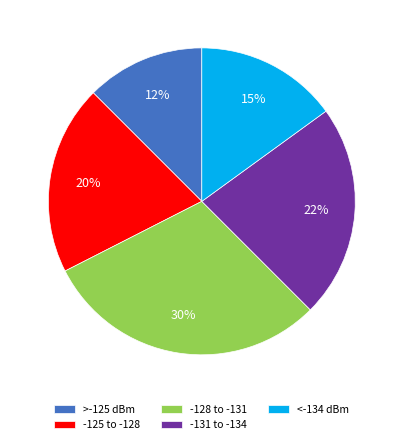

Between -128 to -131 and -131 to -134, which is larger?

-128 to -131